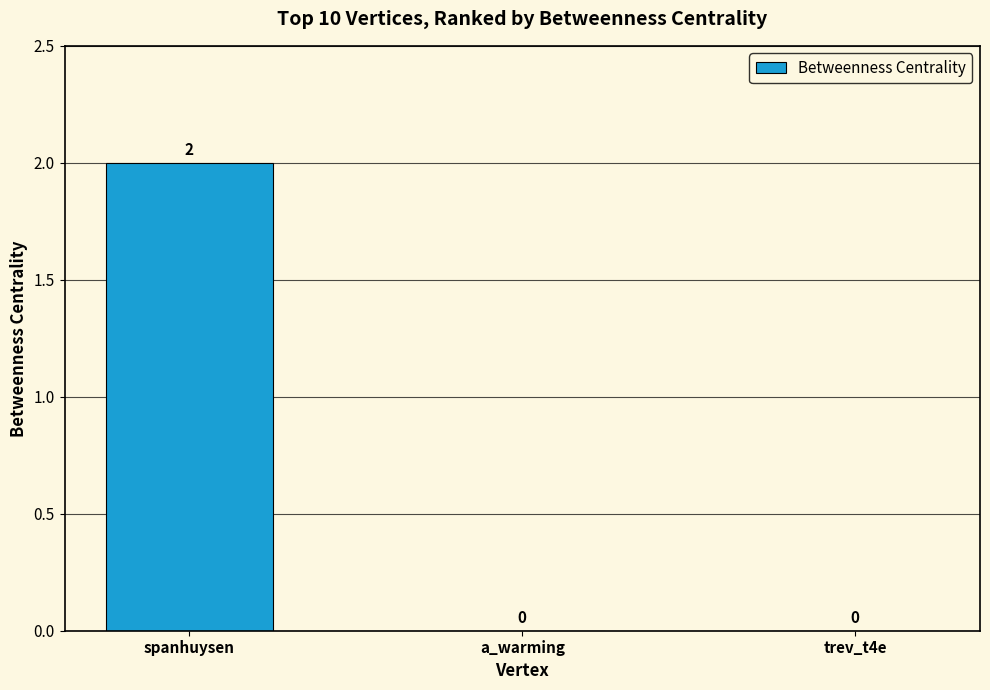

Is it true that the value at spanhuysen is 2?

True